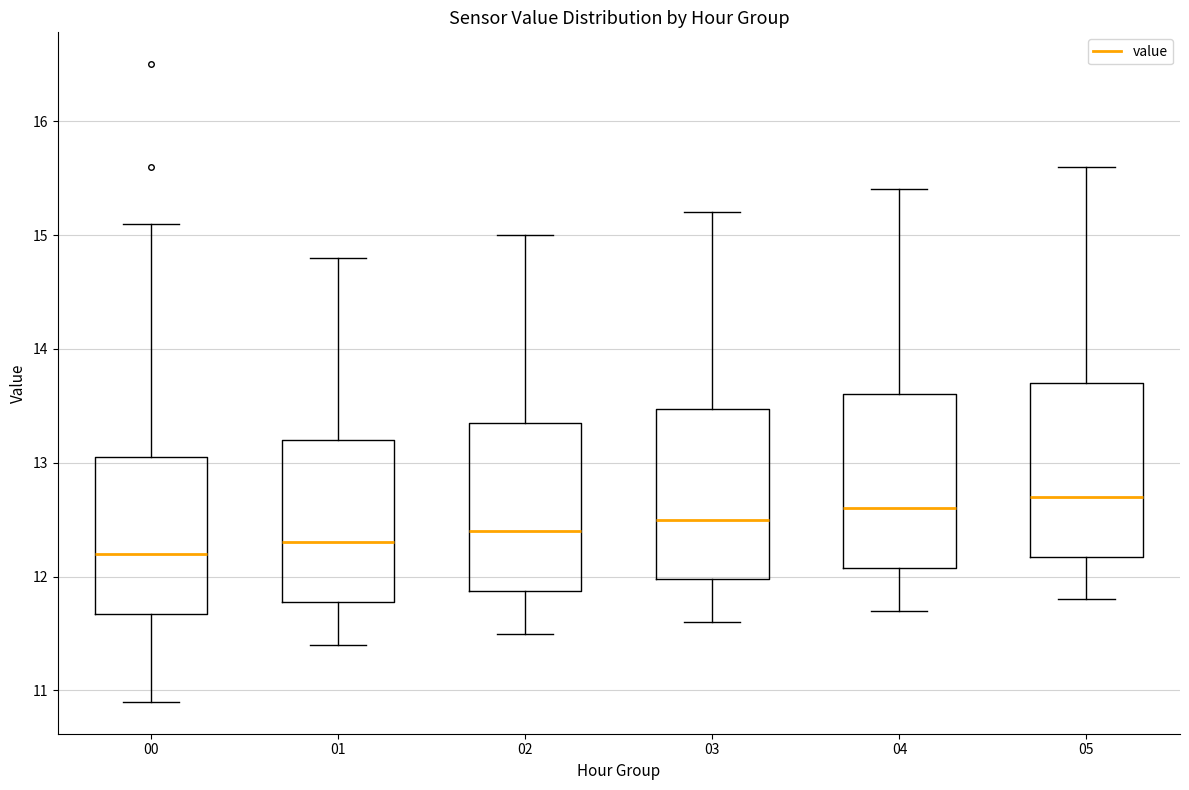

Reading left to right, read every box against the y-axis: the position of its median line, the range the box covers, and the ends of its whiskers. The values are not printed on the chart, so give them approximately, as read against the axis.

00: median 12.2, box 11.7 to 13.1, whiskers 10.9 to 15.1
01: median 12.3, box 11.8 to 13.2, whiskers 11.4 to 14.8
02: median 12.4, box 11.9 to 13.4, whiskers 11.5 to 15.0
03: median 12.5, box 12.0 to 13.5, whiskers 11.6 to 15.2
04: median 12.6, box 12.1 to 13.6, whiskers 11.7 to 15.4
05: median 12.7, box 12.2 to 13.7, whiskers 11.8 to 15.6